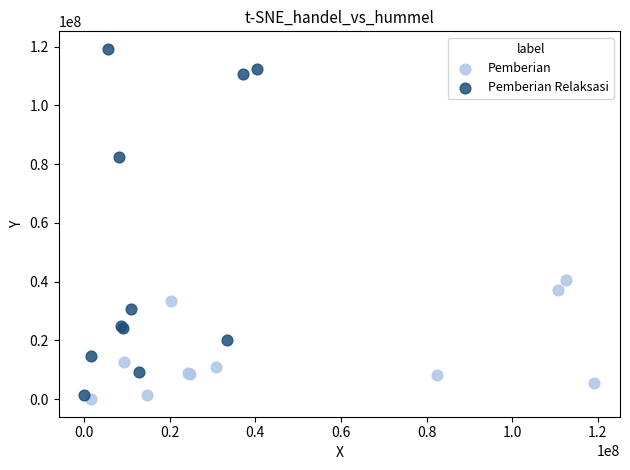

Which series has the largest Y range (max minus min)?

Pemberian Relaksasi